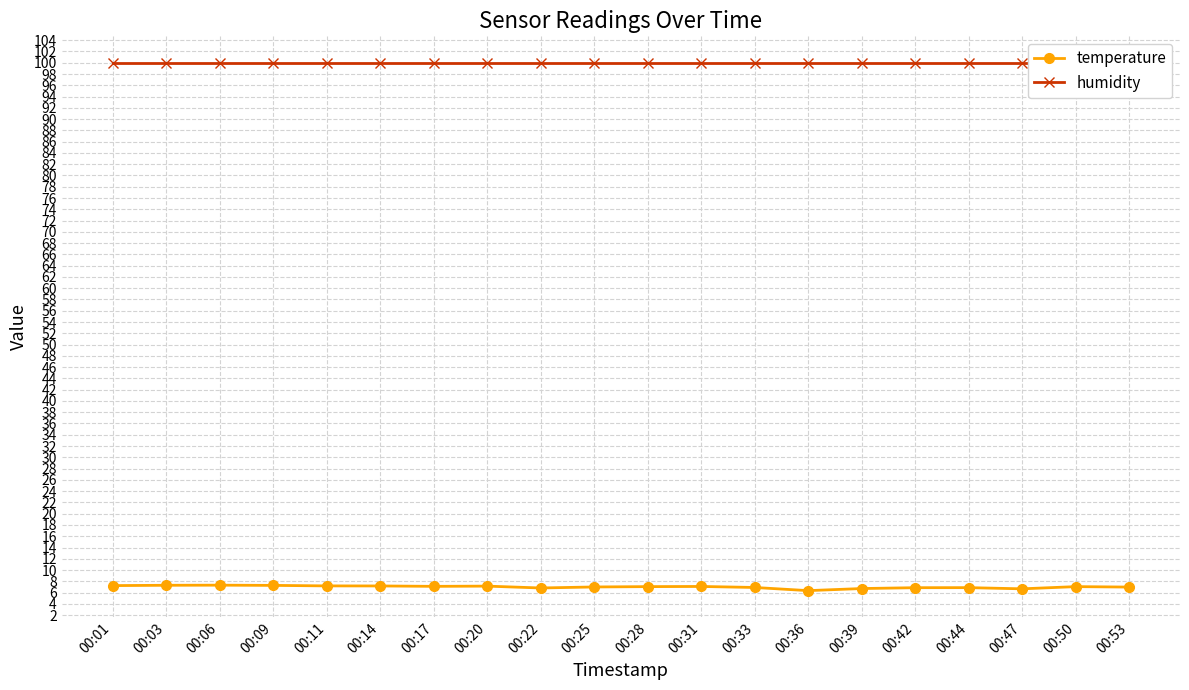

How many values in the temperature series are below 7?

8